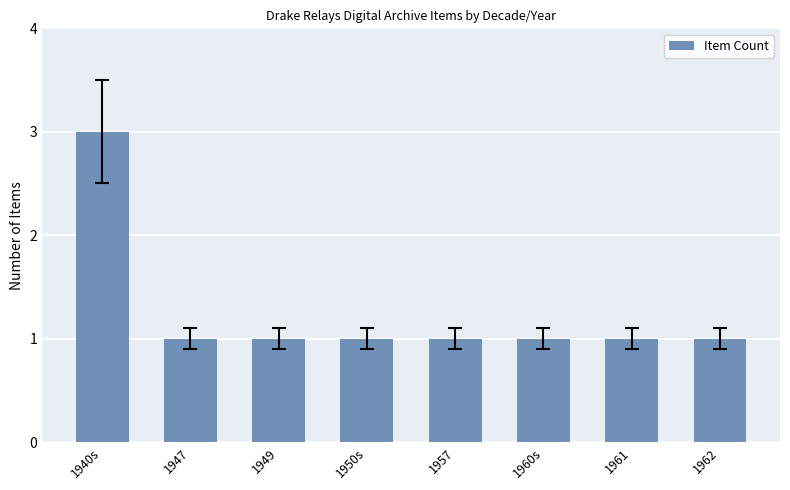

The chart shows a value of 0 at 1949. True or false?

False